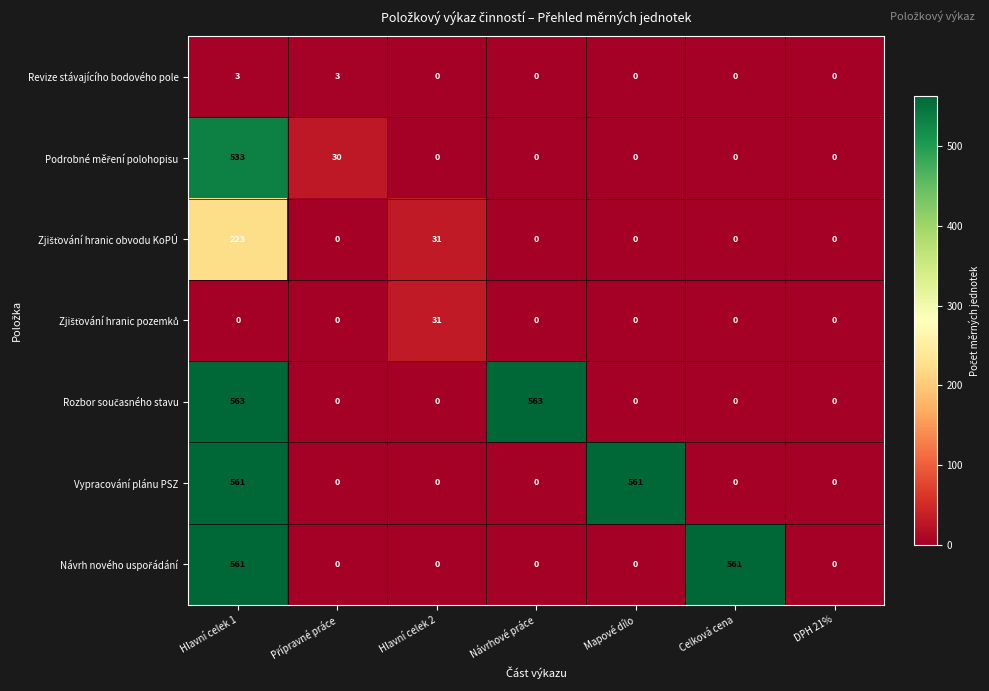

What is the spread (max minus min) of values at Celková cena?

561